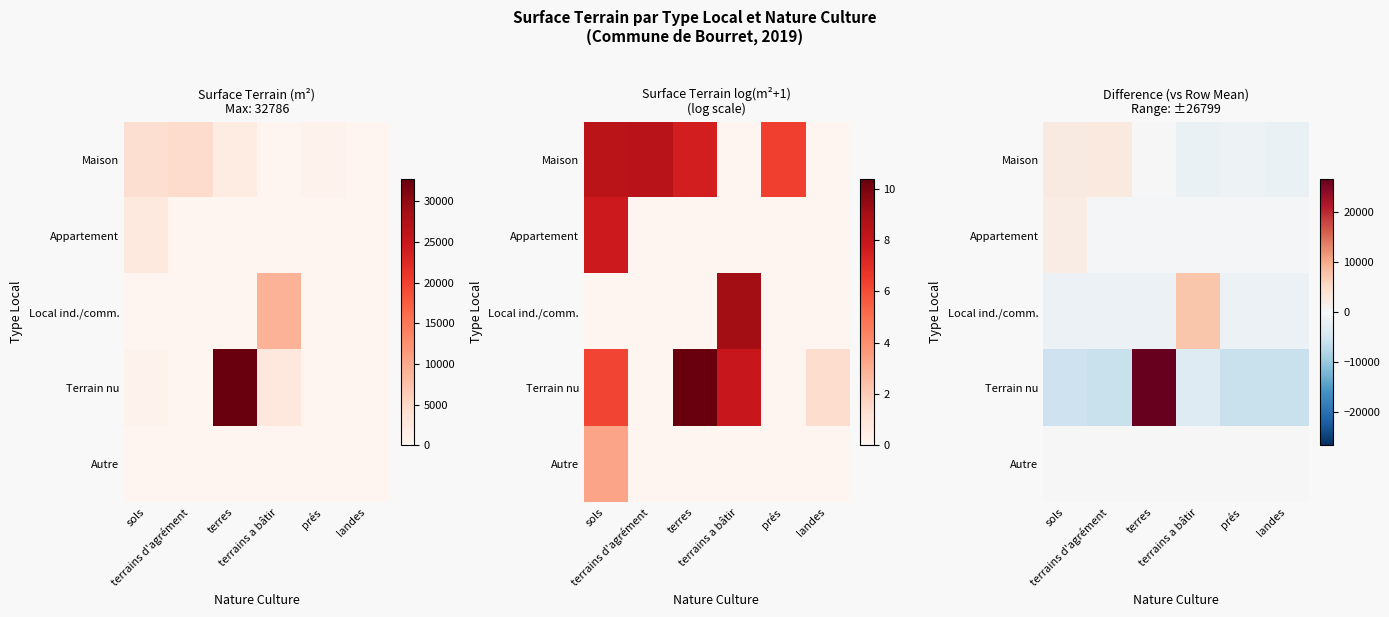

How many values in the Appartement series are below -387?

5